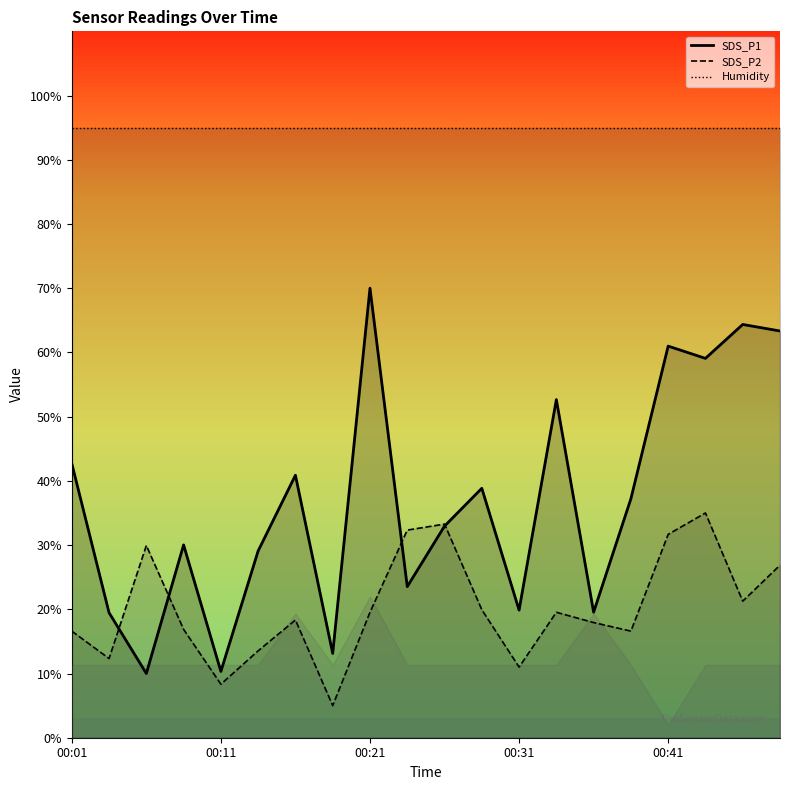

What is the average value of the SDS_P1 series?

36.9